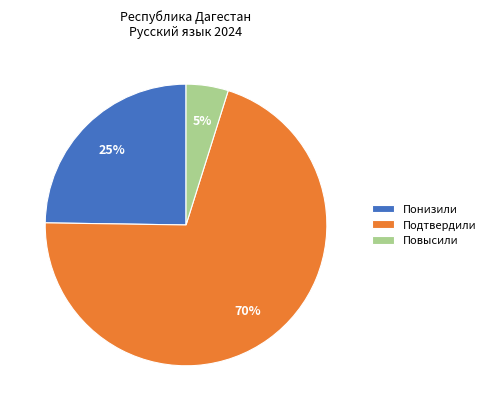

What is the smallest slice in the pie chart?

Повысили